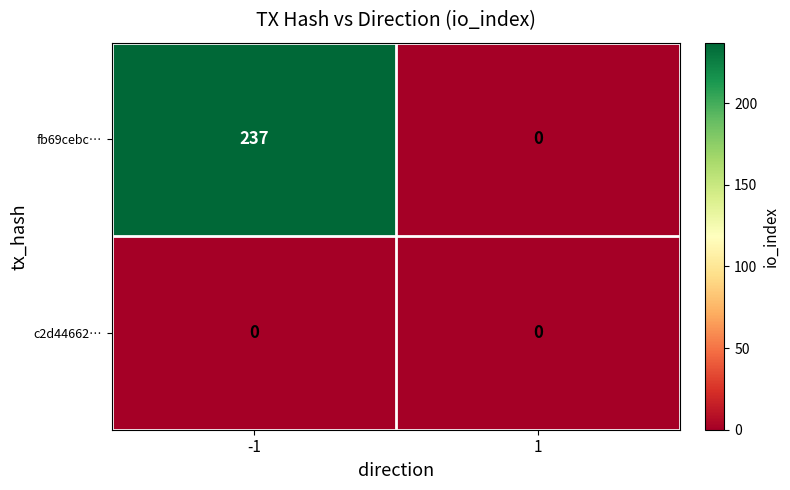

What is the sum of all fb69cebc… values?

237